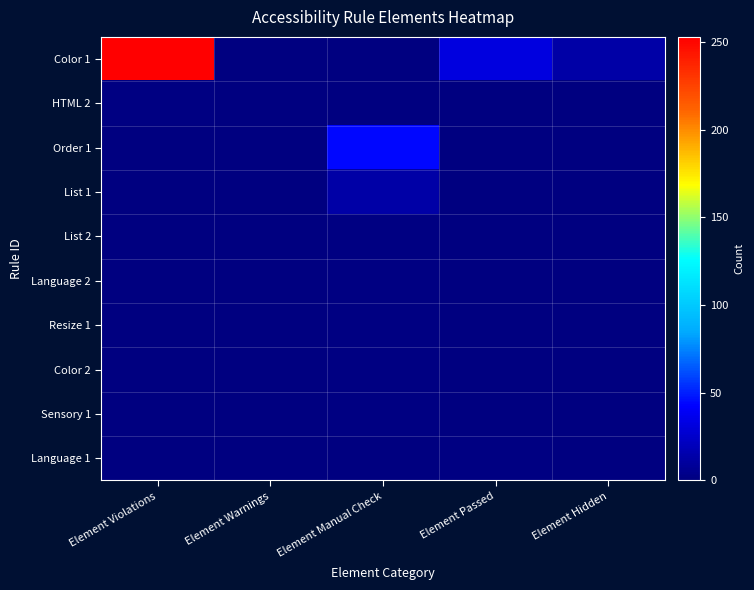

At which category does the chart reach its peak across all series?

Element Violations